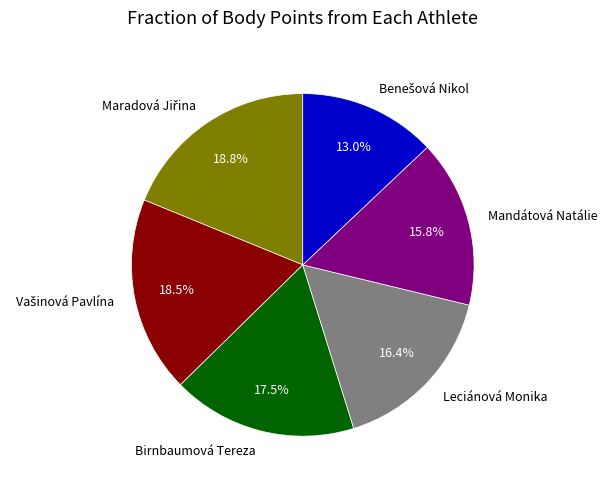

The Leciánová Monika slice represents 16% of the pie. True or false?

True